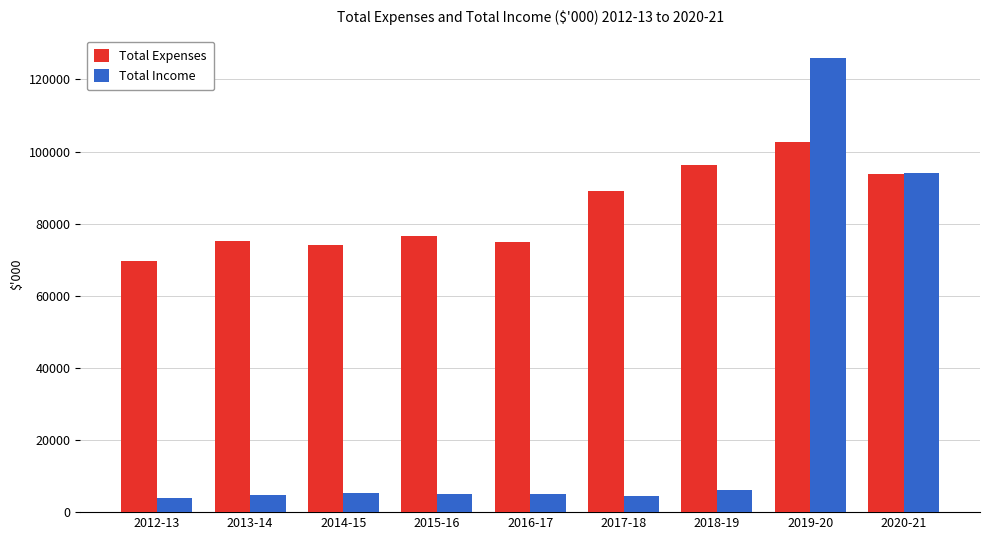

How many bars are there in total?

18